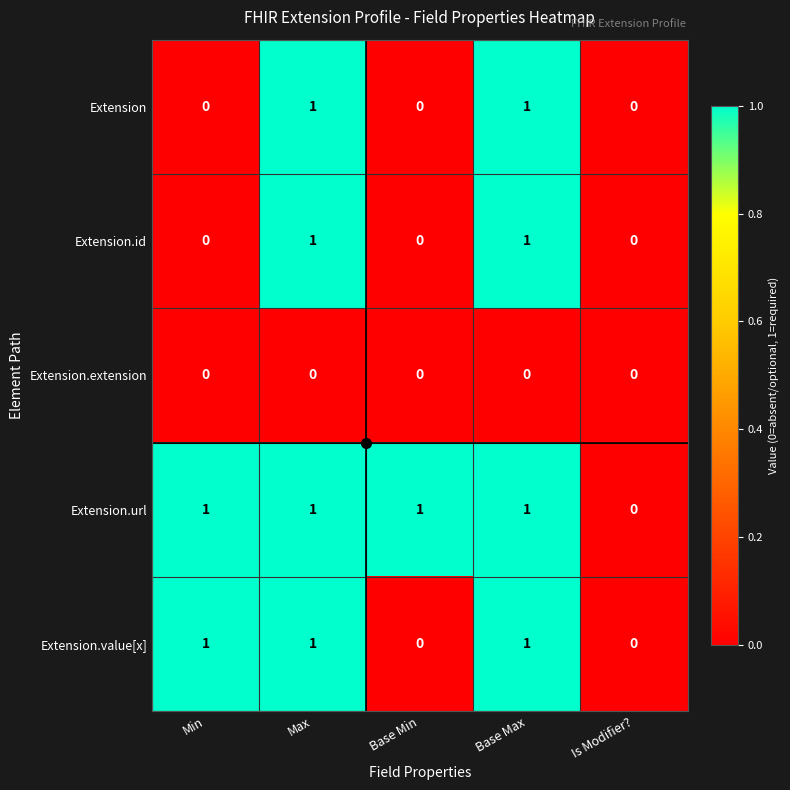

What is the total value across all series at Max?

4